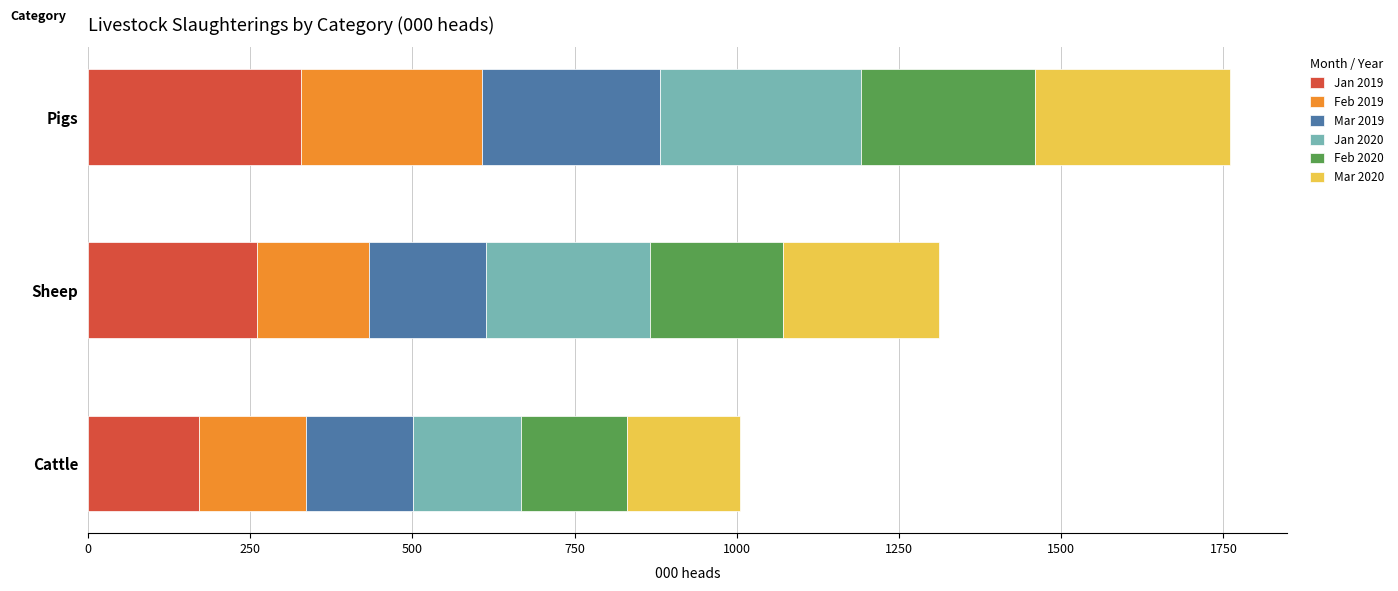

At which category is the sum across all series the highest?

Pigs